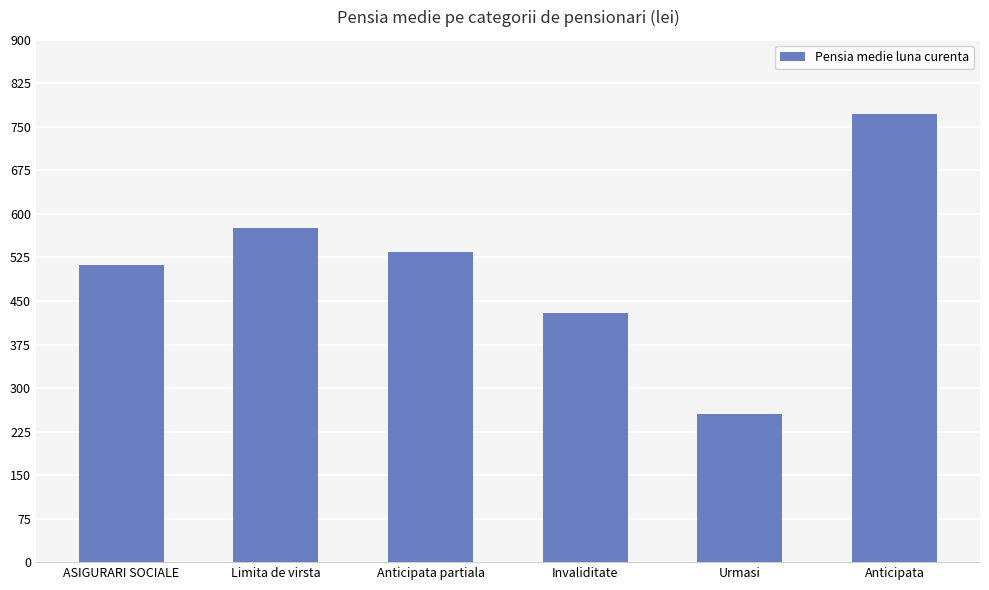

What is the average value?

513.5